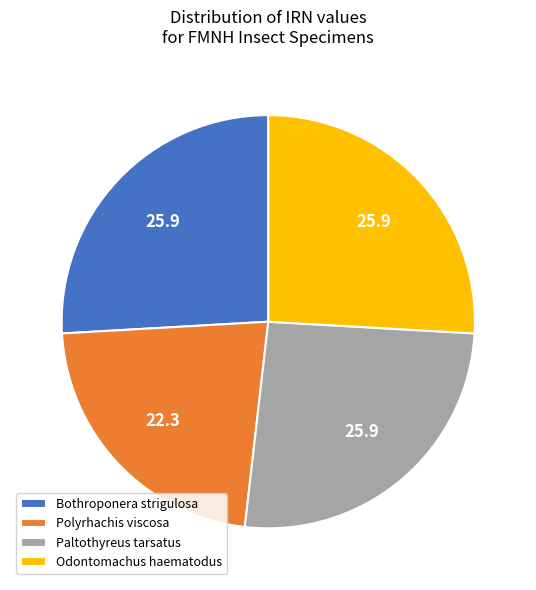

Approximately how many times larger is the value at Paltothyreus tarsatus compared to Bothroponera strigulosa?

1.0